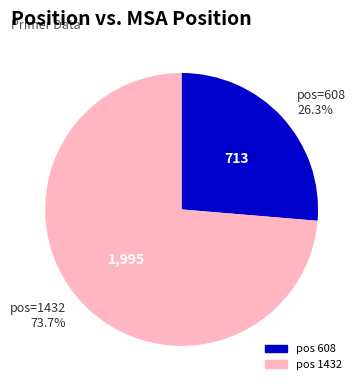

Is there a majority slice in this chart?

Yes